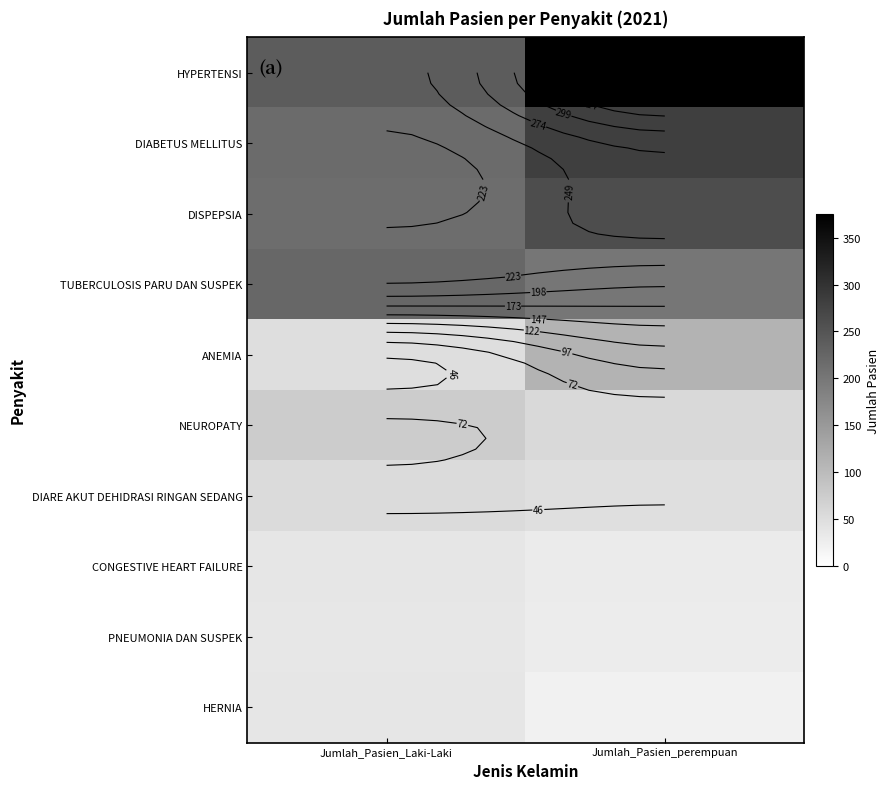

At Jumlah_Pasien_perempuan, list the series in order from smallest to largest.

HERNIA, PNEUMONIA DAN SUSPEK, CONGESTIVE HEART FAILURE, DIARE AKUT DEHIDRASI RINGAN SEDANG, NEUROPATY, ANEMIA, TUBERCULOSIS PARU DAN SUSPEK, DISPEPSIA, DIABETUS MELLITUS, HYPERTENSI